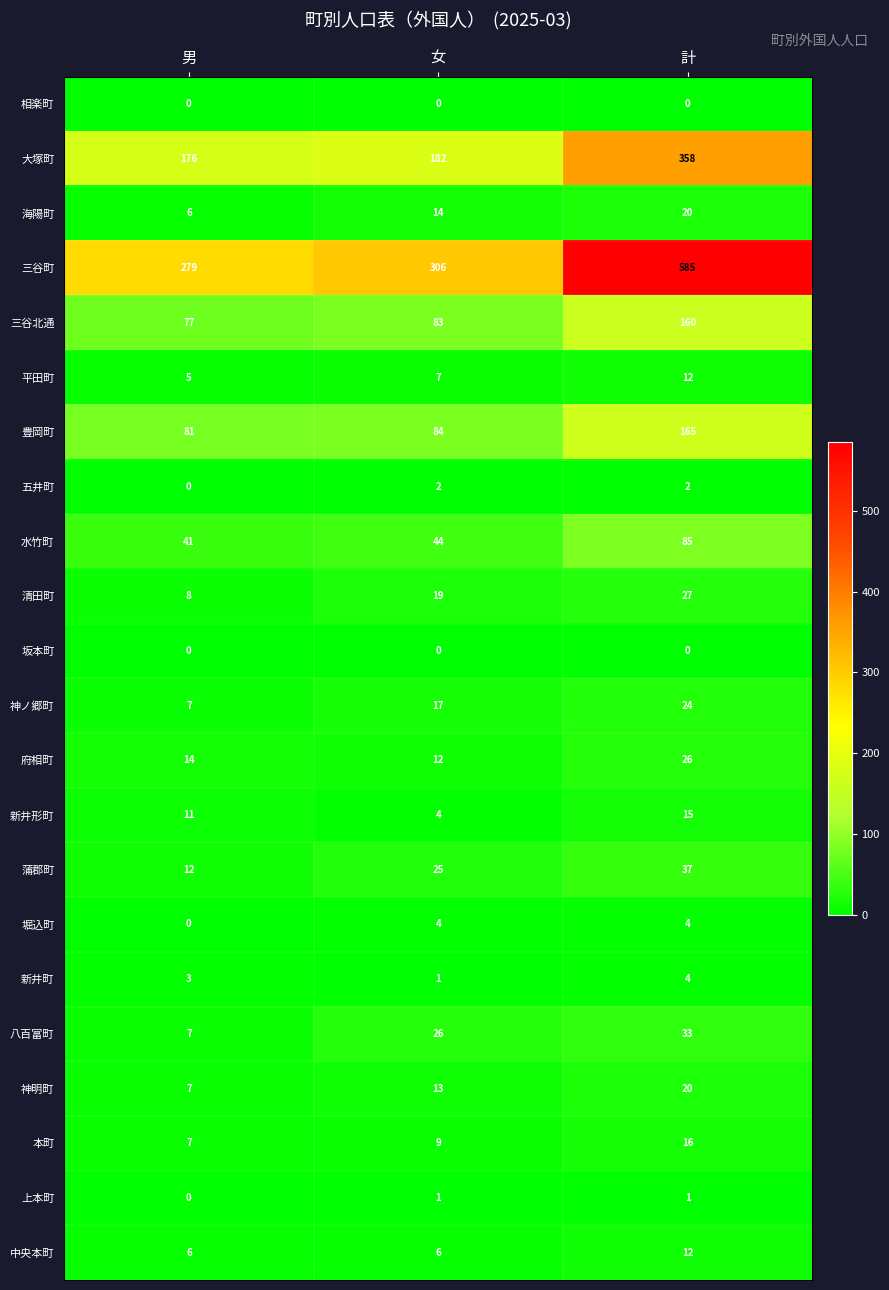

The value of 堀込町 at 計 is 6. True or false?

False